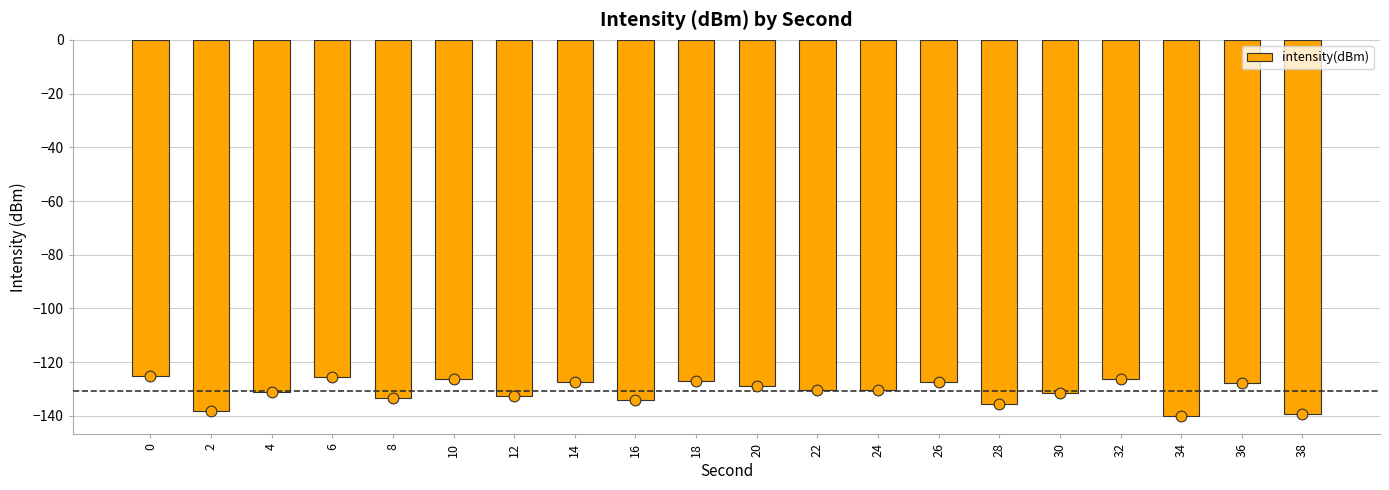

What is the change in value from 0 to 10?

-1.2